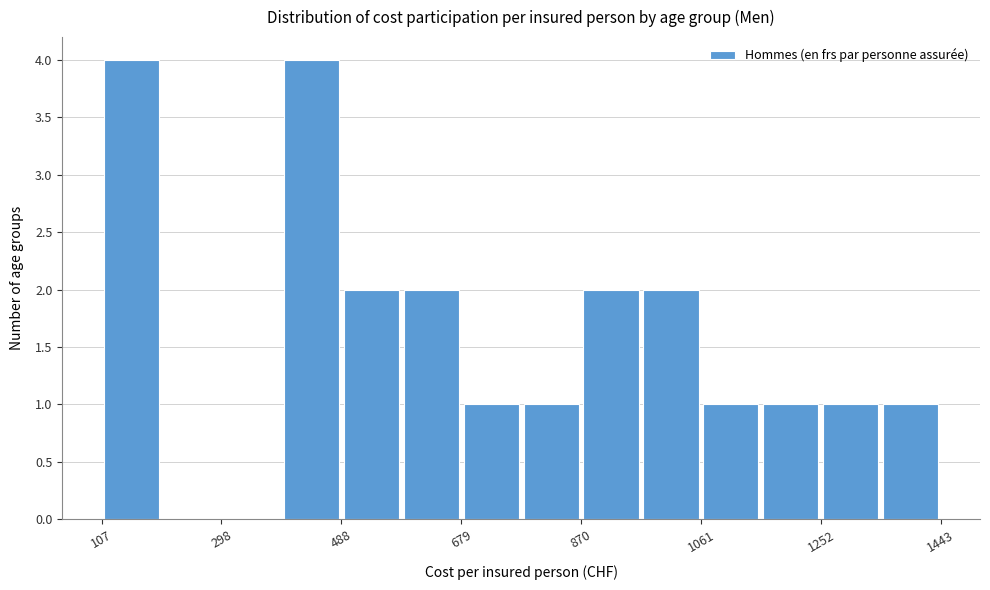

What is the height of the bar covering 780 to 880 on the x-axis? Neither the bar edges nor the heights are printed on the chart, so give them approximately, as read against the axes.

1